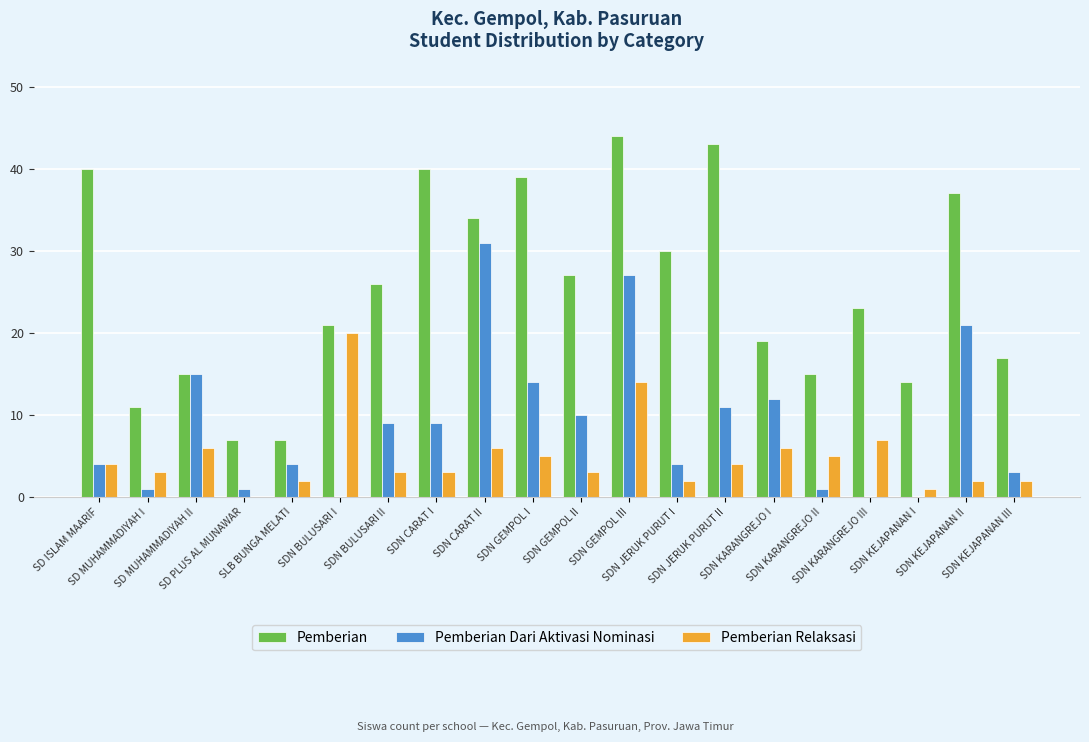

What is the greatest value displayed?

44